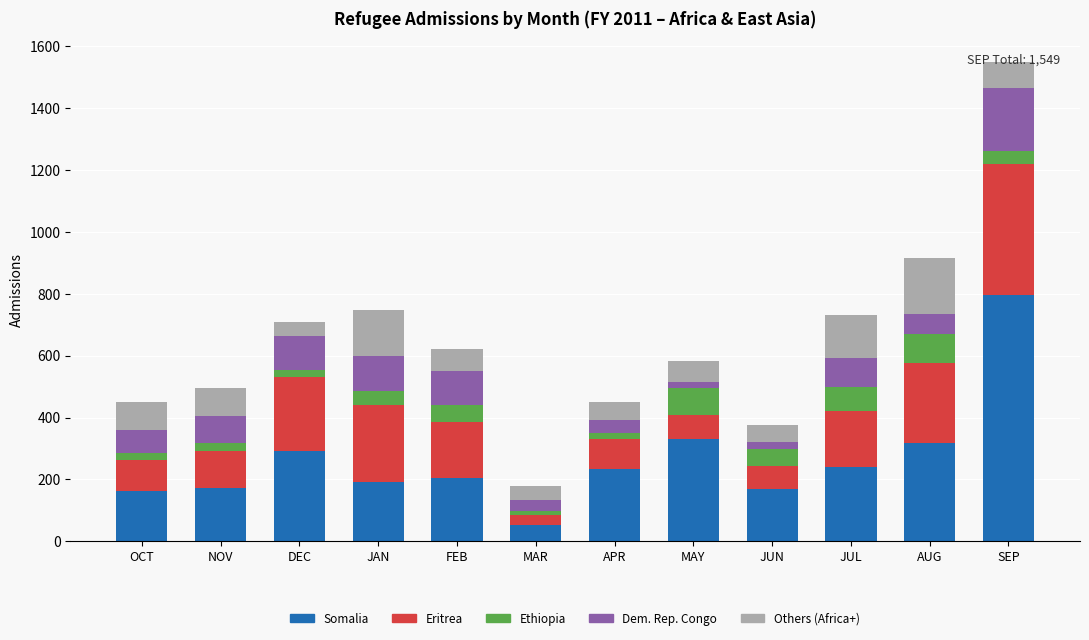

At which label does Somalia reach its peak?

SEP